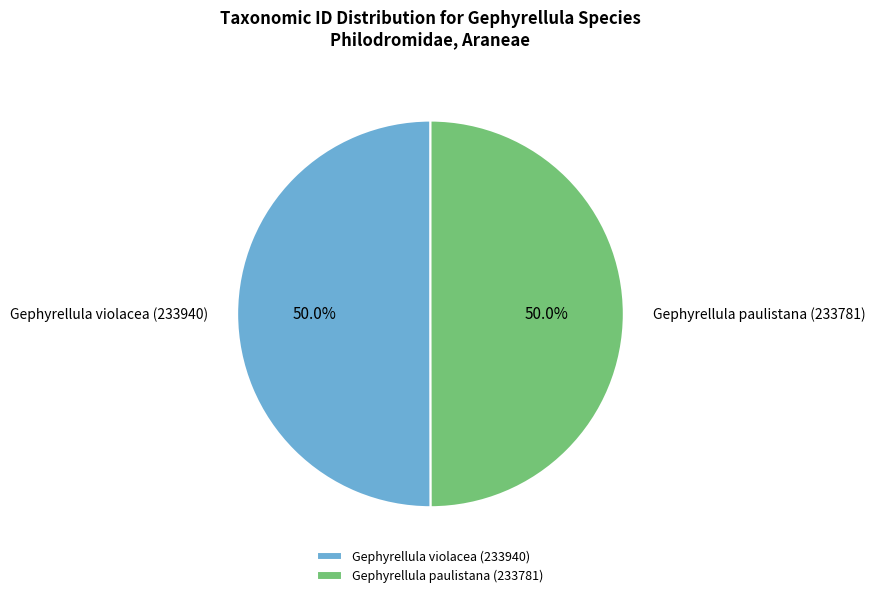

What is the total percentage of Gephyrellula paulistana (233781) and Gephyrellula violacea (233940)?

100.0%